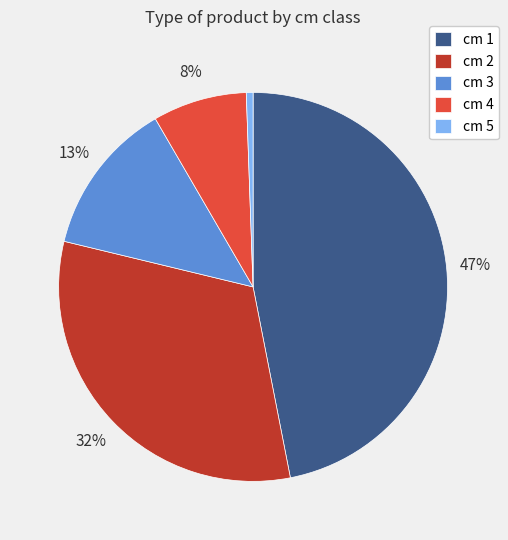

How many slices are in this pie chart?

5